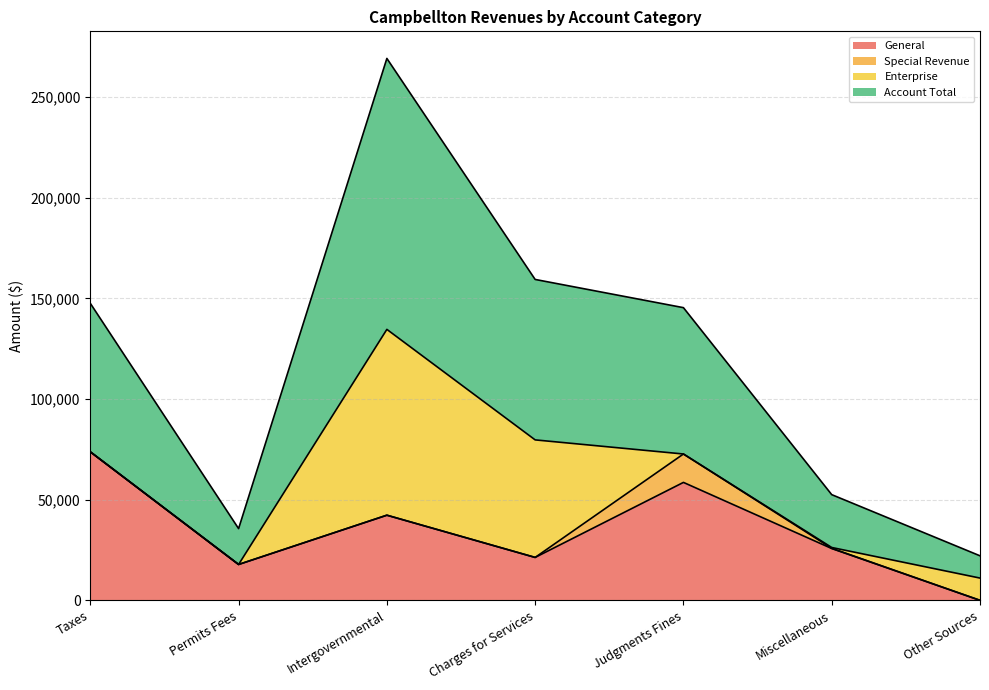

Which series has the widest spread of values?

Account Total